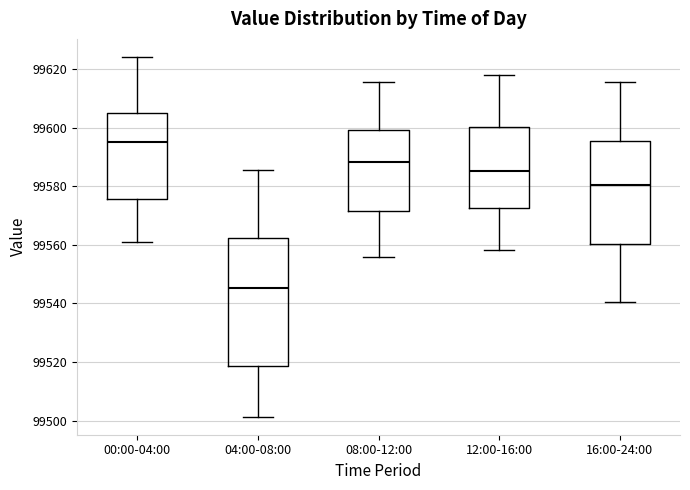

Where does the upper whisker of the box for 08:00-12:00 end on the y-axis? The values are not printed on the chart, so give them approximately, as read against the axis.

99616